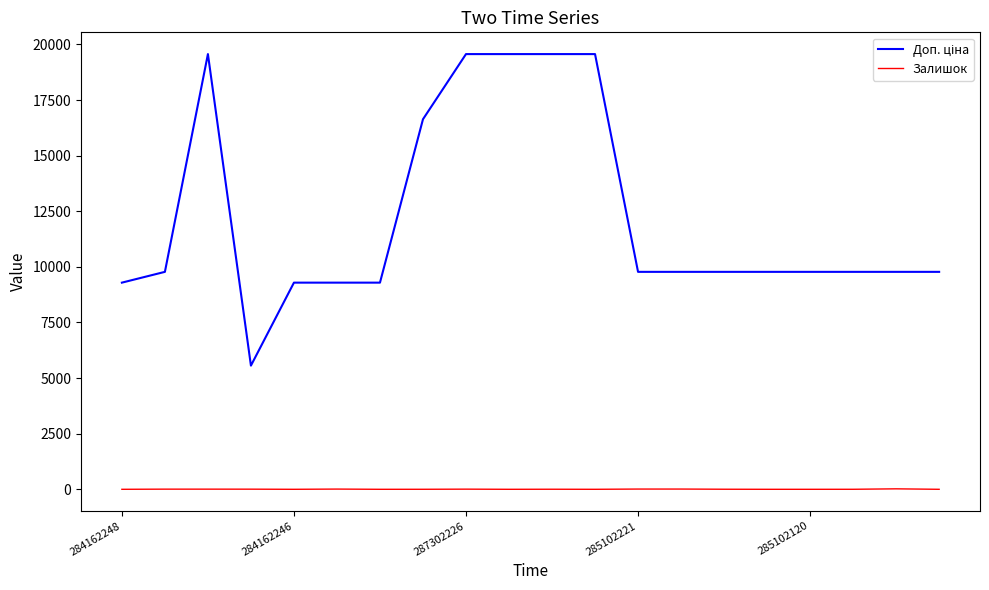

What is the greatest value displayed?

19564.9